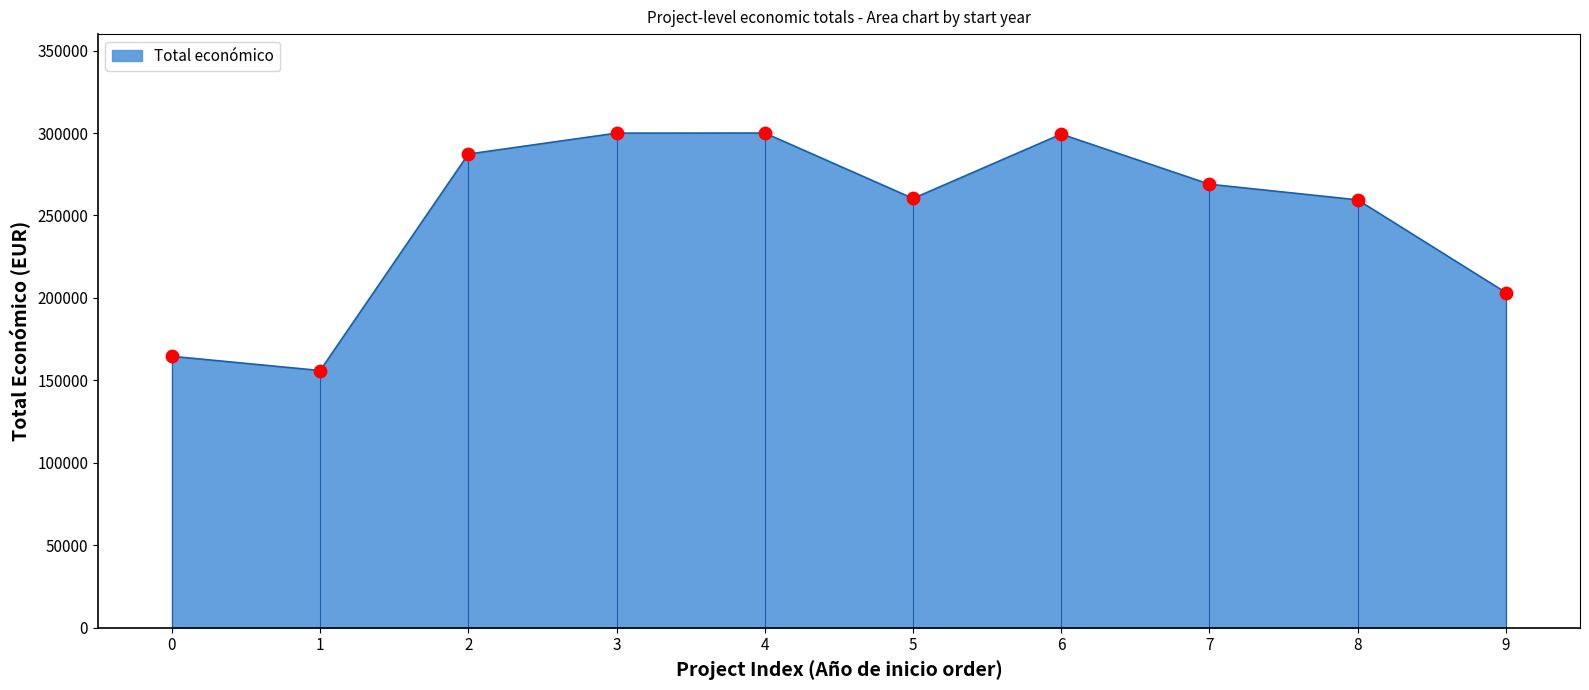

What is the change in value from 3 to 7?

-30989